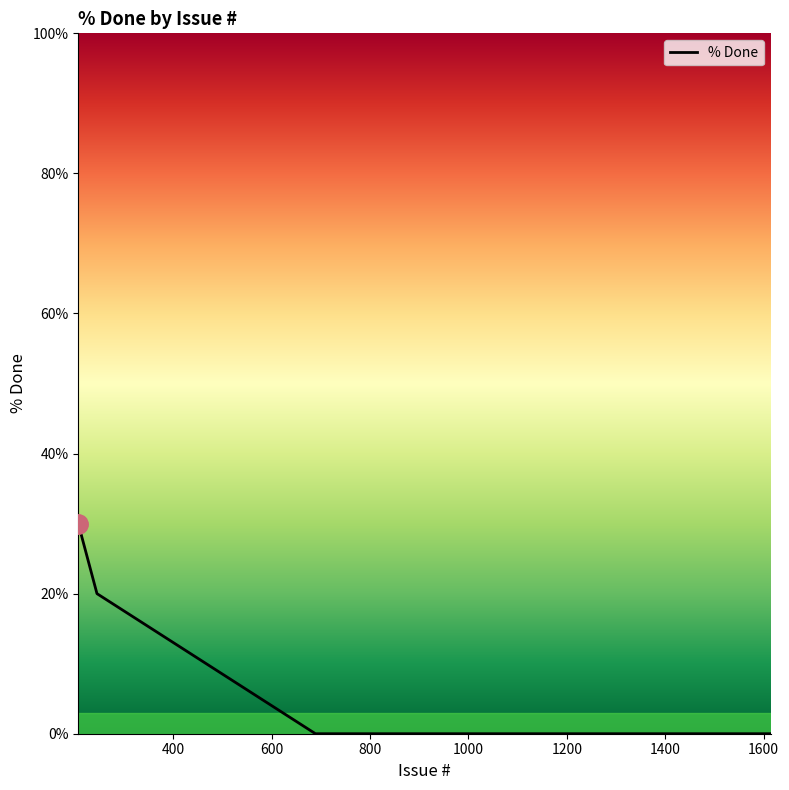

What is the greatest value displayed?

30